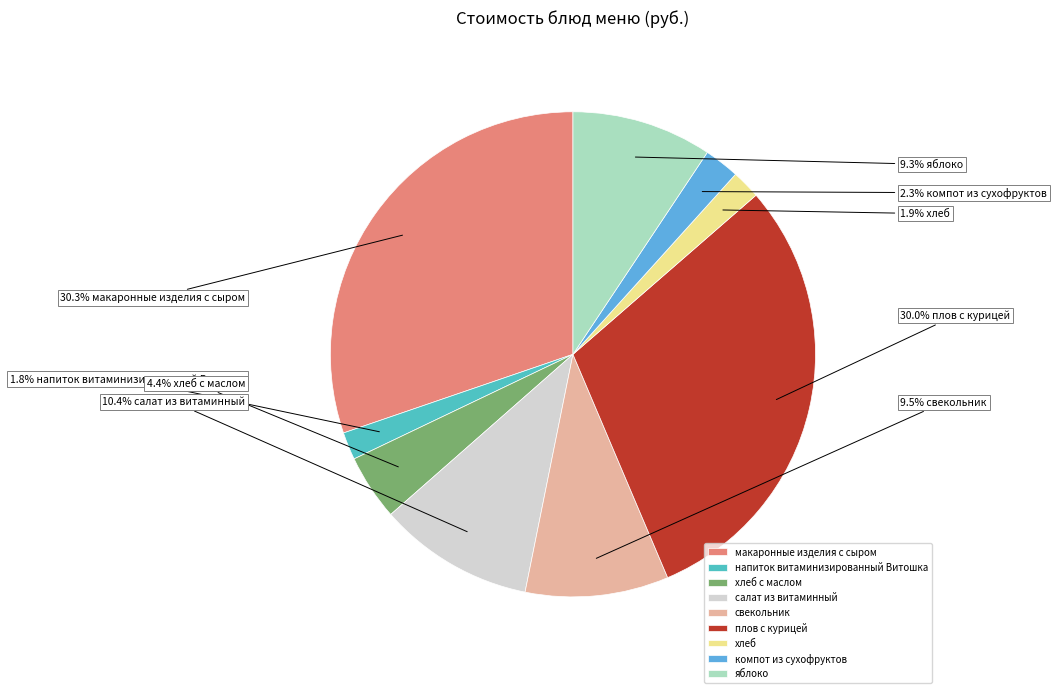

True or false: хлеб accounts for 2% of the total.

True